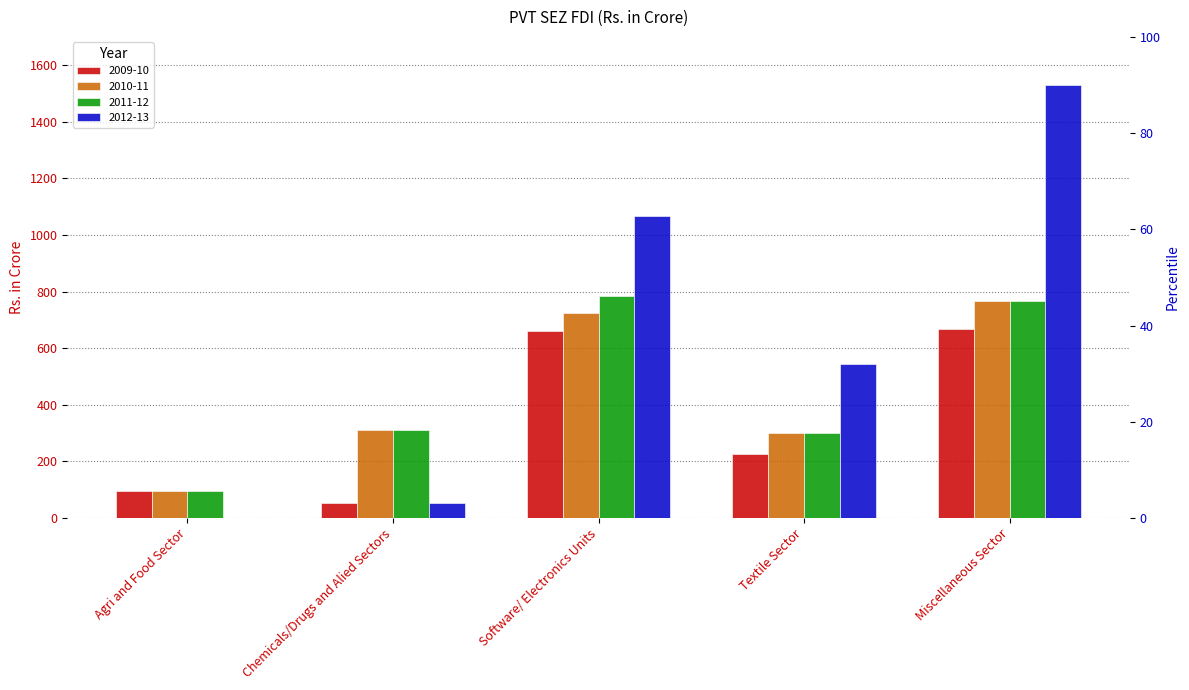

Which category has the highest value in the 2010-11 series?

Miscellaneous Sector